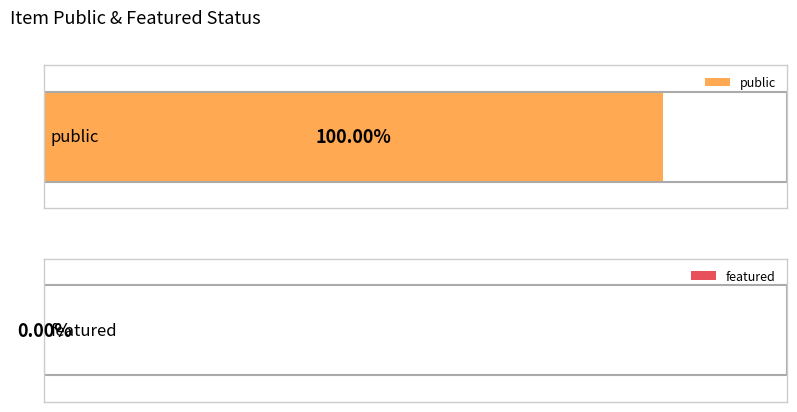

Which series has the largest range (max minus min)?

public